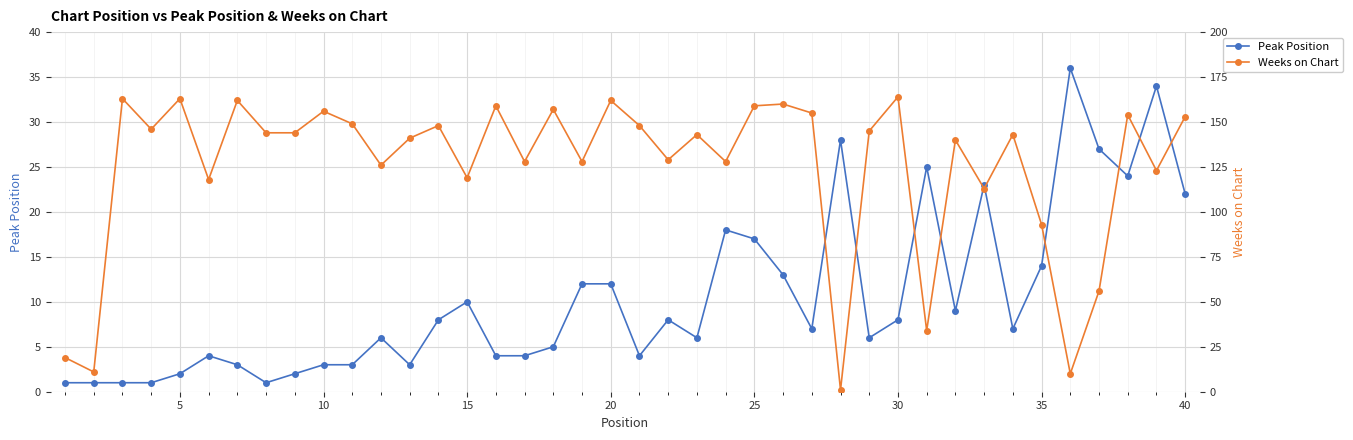

What is the value of the Weeks on Chart point at the 37th from the left?

56